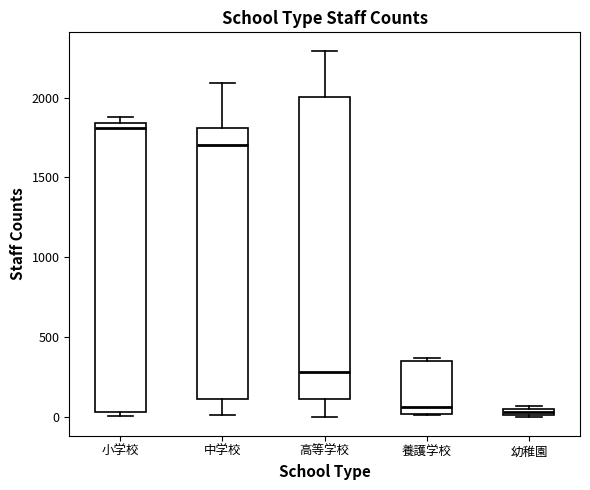

Which box is the tallest, from its lower edge to its upper edge?

高等学校